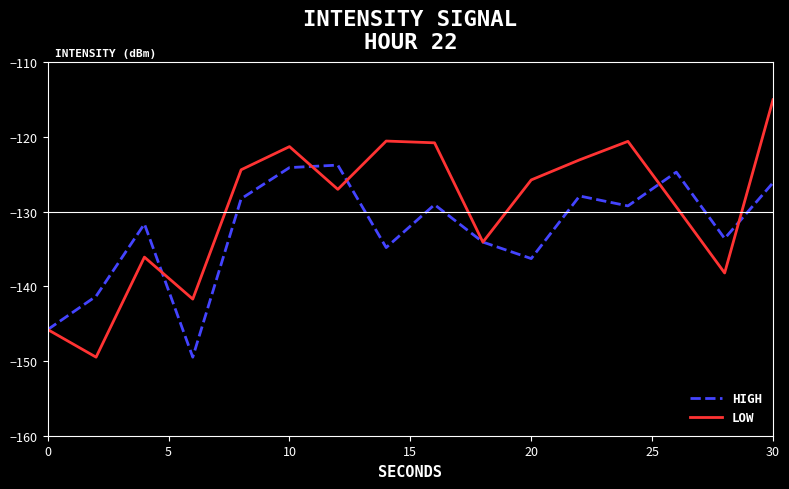

Which series has the largest range (max minus min)?

LOW